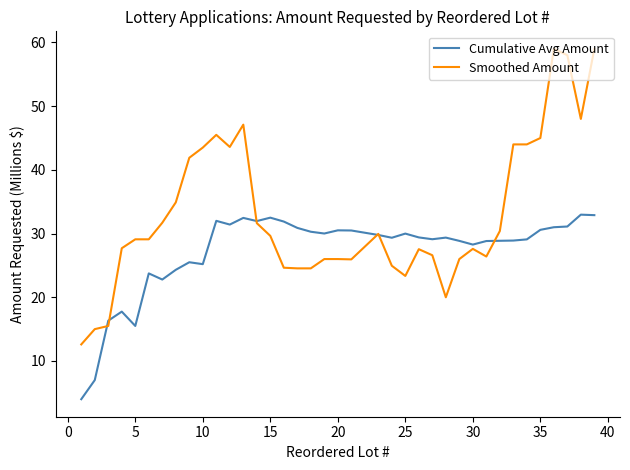

Rank the series by their average value, from highest to lowest.

Smoothed Amount, Cumulative Avg Amount